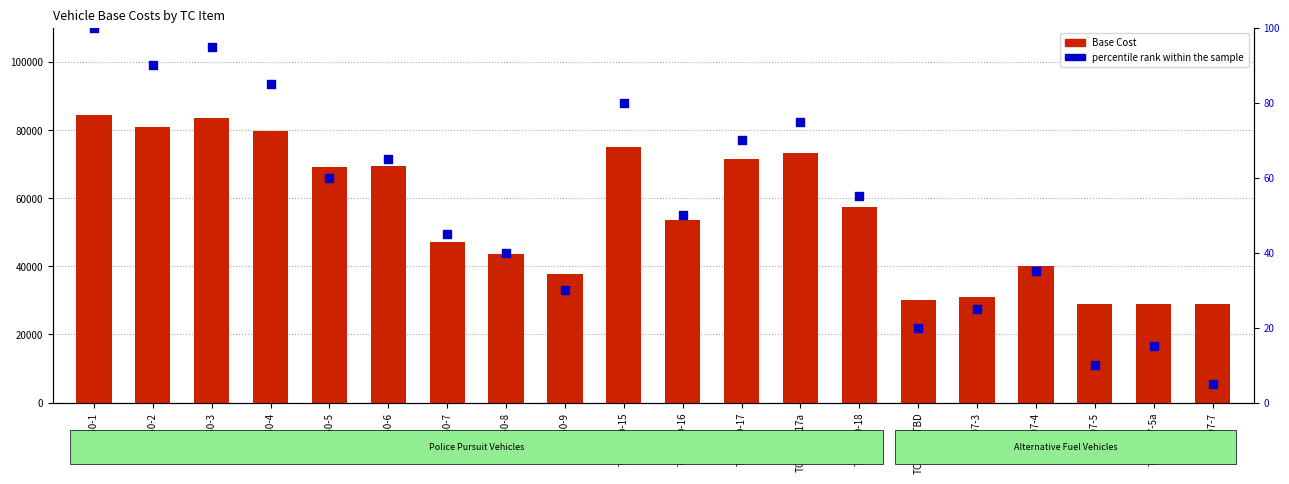

Which series has the largest Y range (max minus min)?

Base Cost